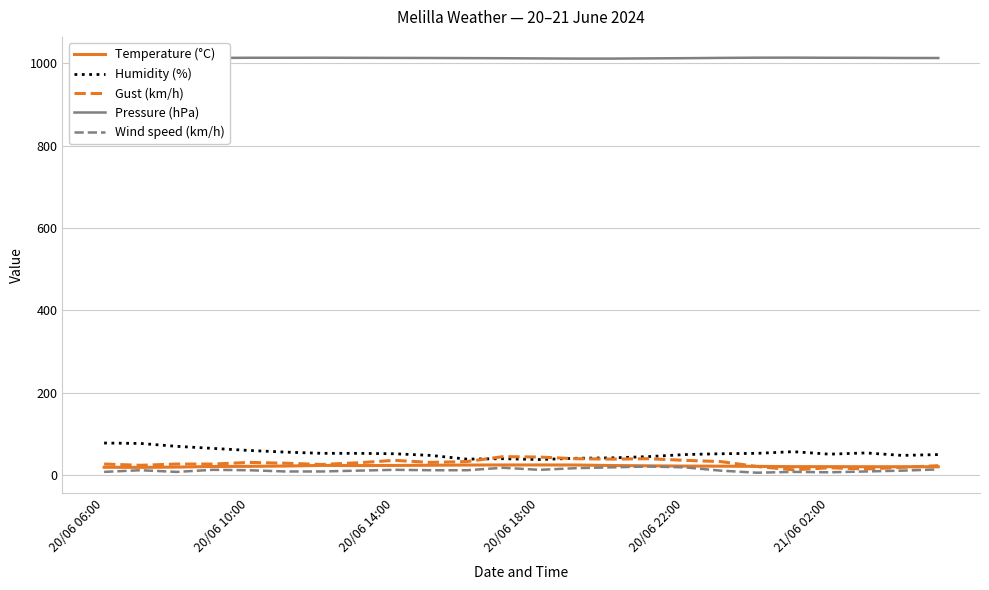

Which series has the largest total across all categories?

Pressure (hPa)